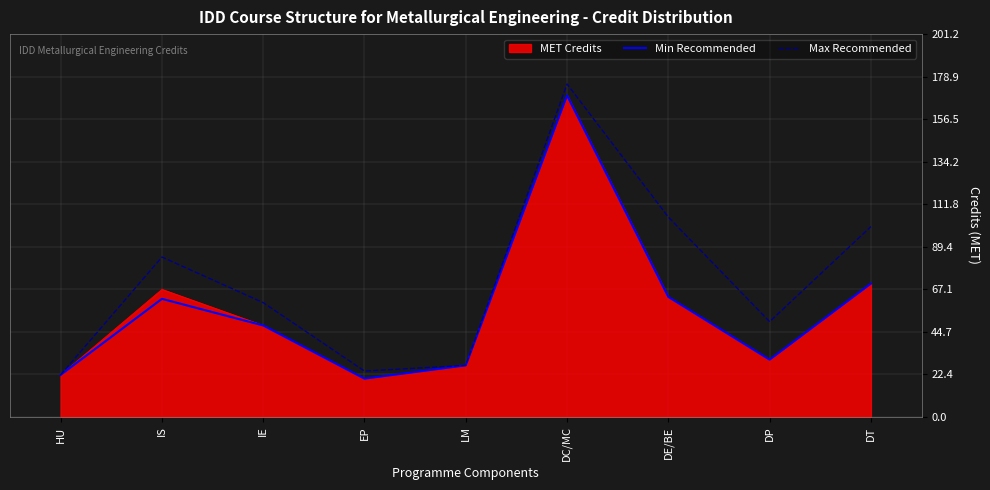

What is the spread (max minus min) of values at DT?

30